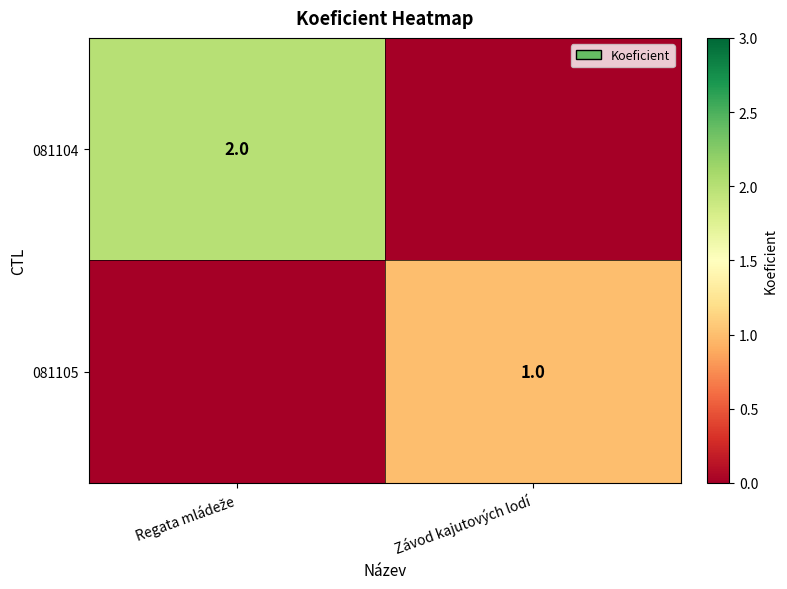

At which category does the chart reach its peak across all series?

Regata mládeže